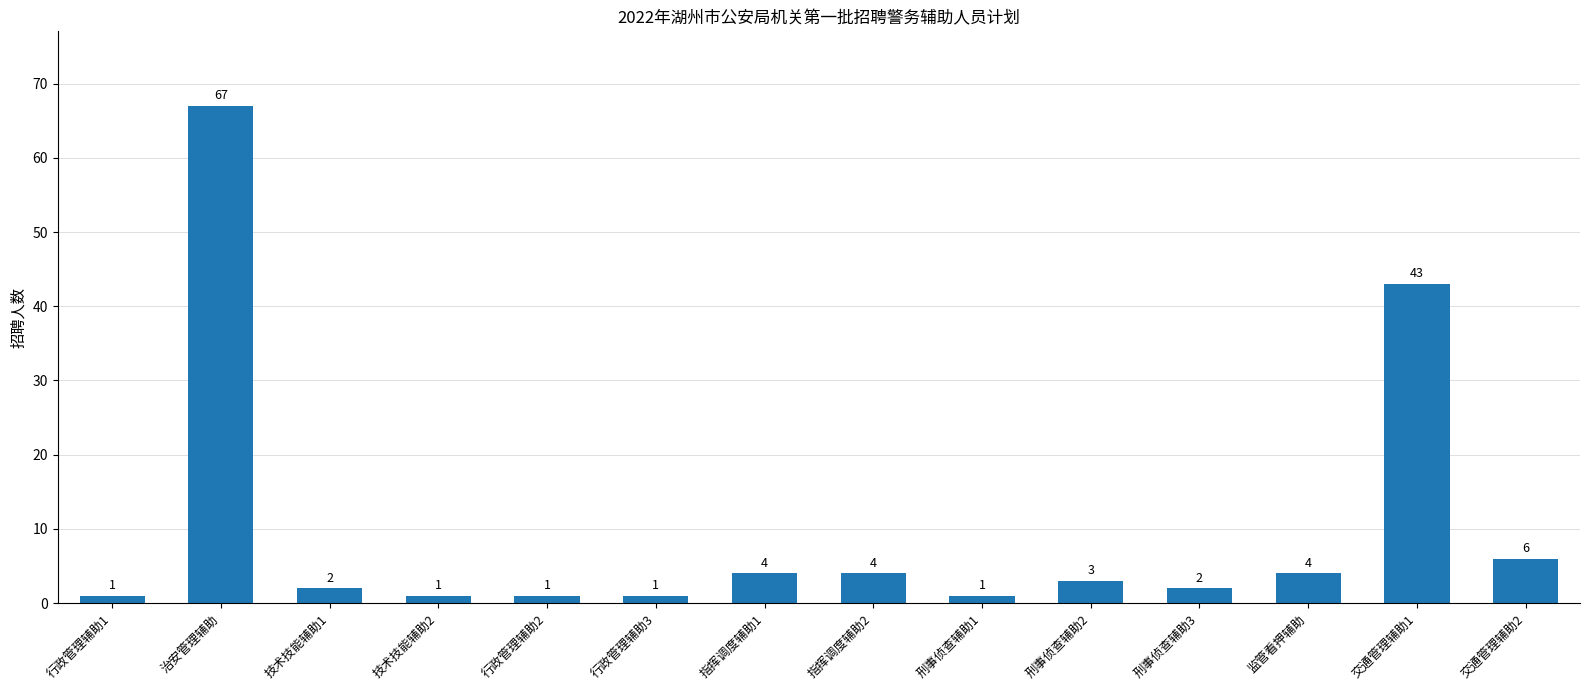

Does the chart contain stacked bars?

No